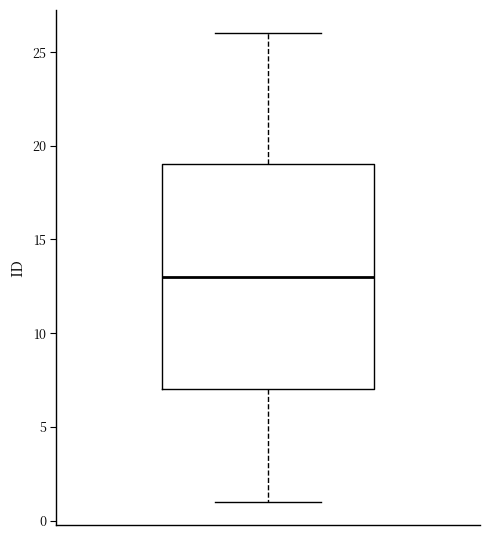

Transcribe this box plot: give where the median line is, the range the box spans, and where the two whiskers end, as read against the y-axis. The values are not printed on the chart, so give them approximately, as read against the axis.

median 13, box 7 to 19, whiskers 1 to 26